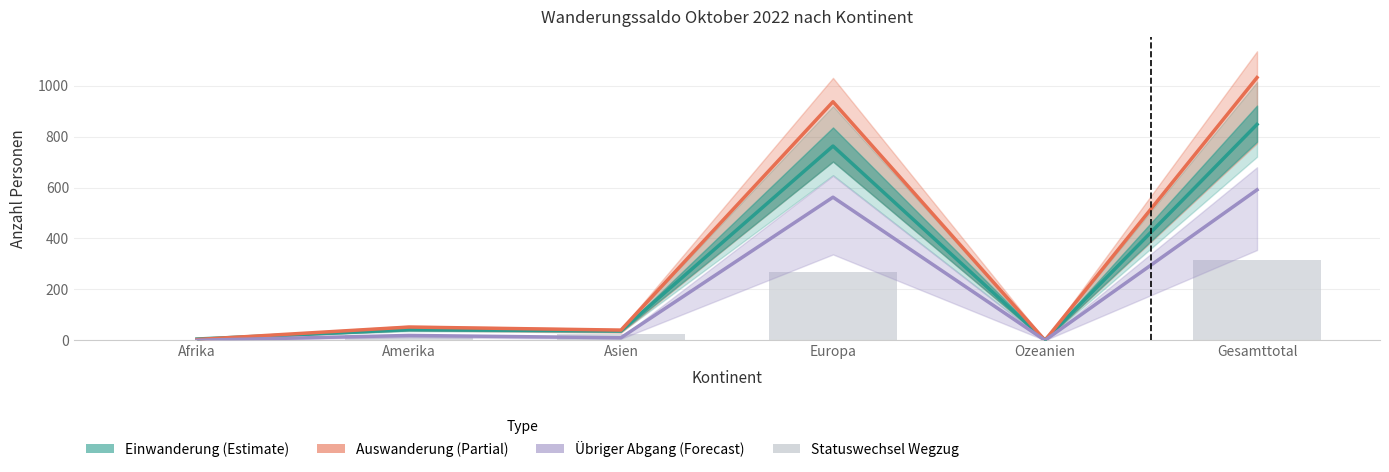

Which has a higher value, Amerika or Ozeanien?

Amerika